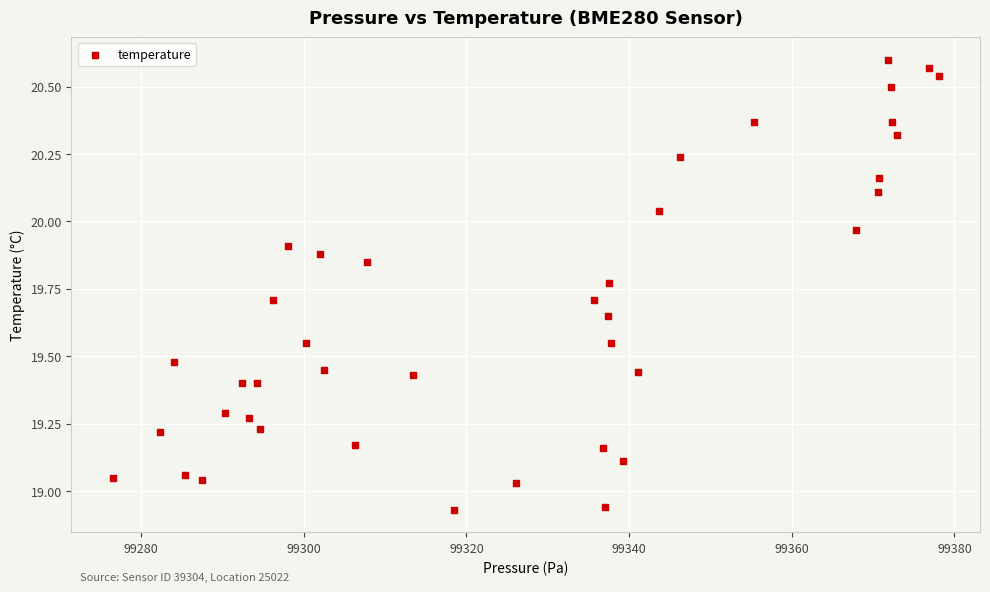

What is the range of X values (max minus min)?

101.6